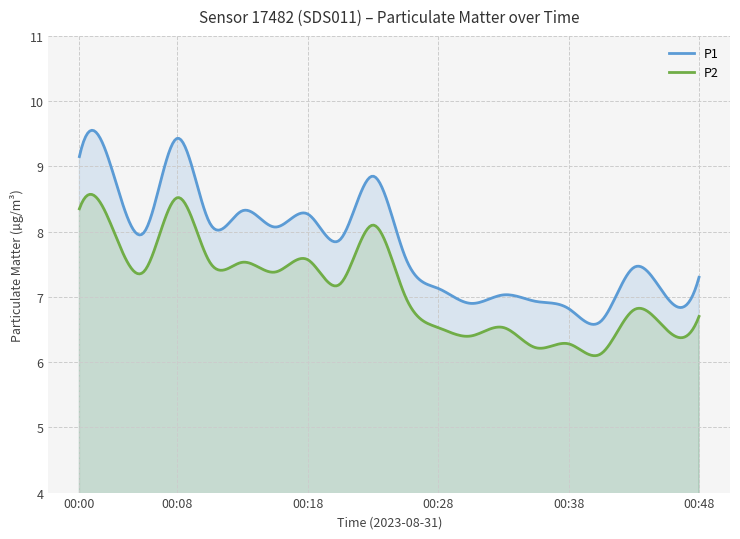

What is the difference between the maximum and minimum values in the P1 series?

3.0